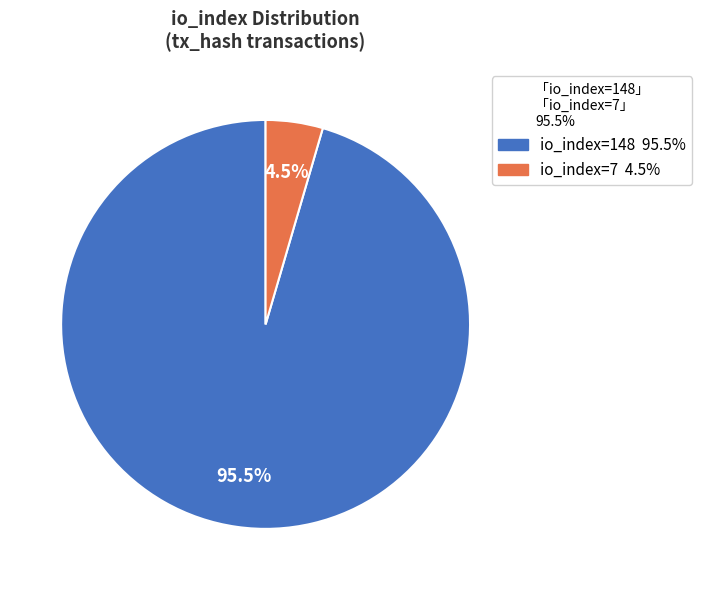

Combined, what portion of the pie is io_index=7 and io_index=148?

100.0%